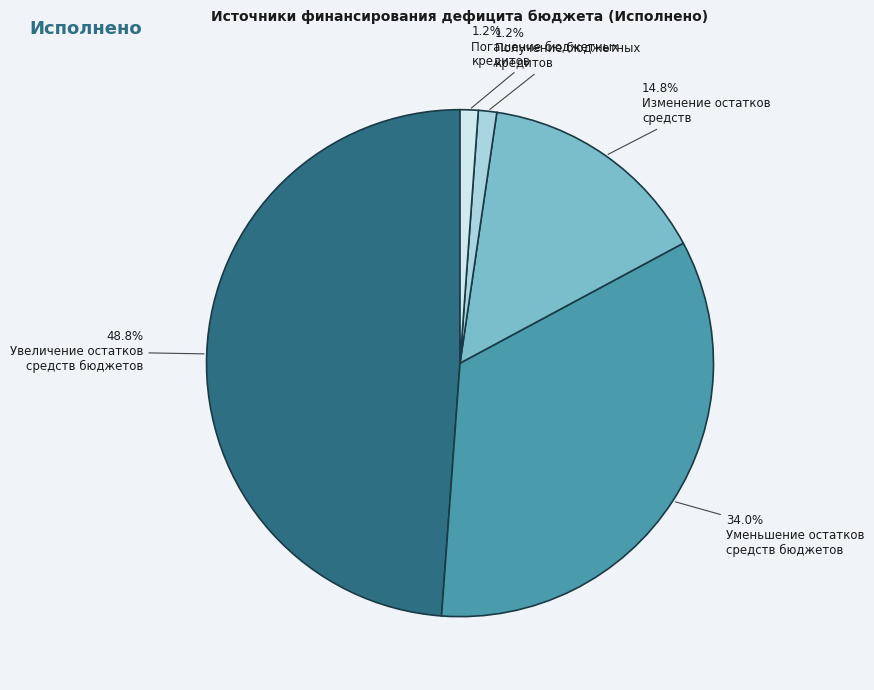

To the nearest percent, what is the difference between the largest and smallest slice percentages?

48%